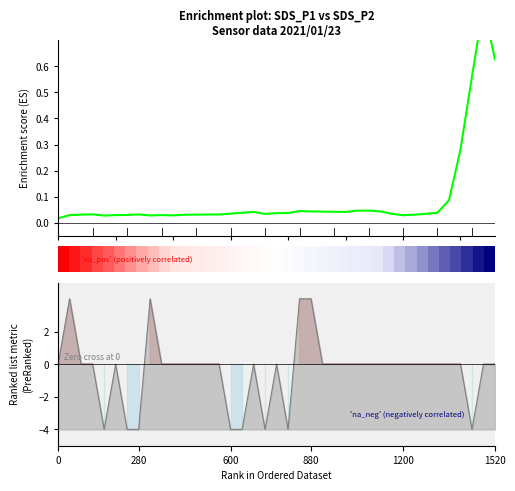

What is the difference between the second highest and minimum values in the Enrichment profile series?

0.6